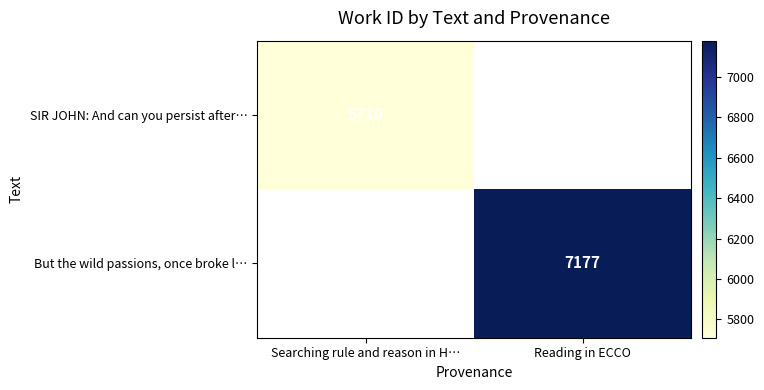

Which series has the largest range (max minus min)?

SIR JOHN: And can you persist after…